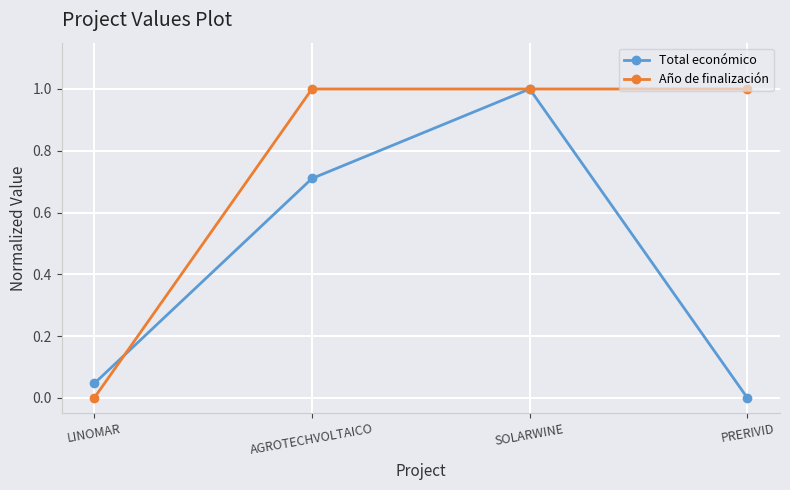

True or false: Año de finalización has more than 1 interior local peaks.

False